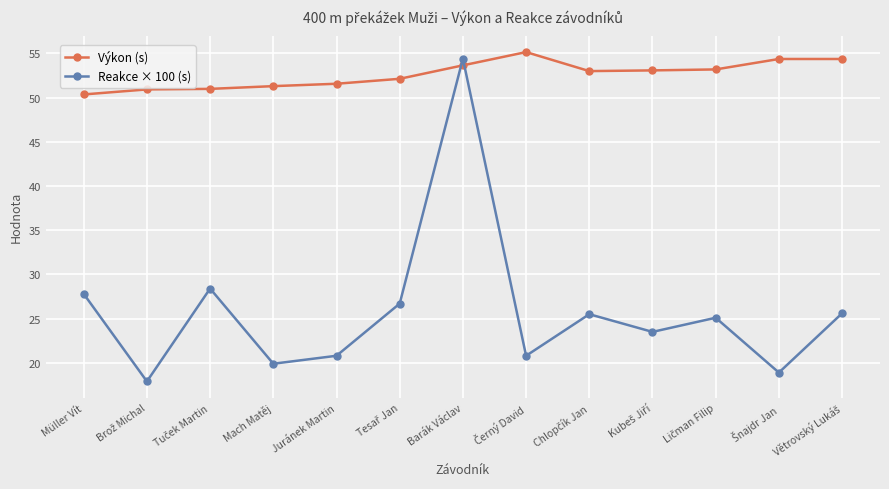

What is the average value of the Výkon (s) series?

52.6